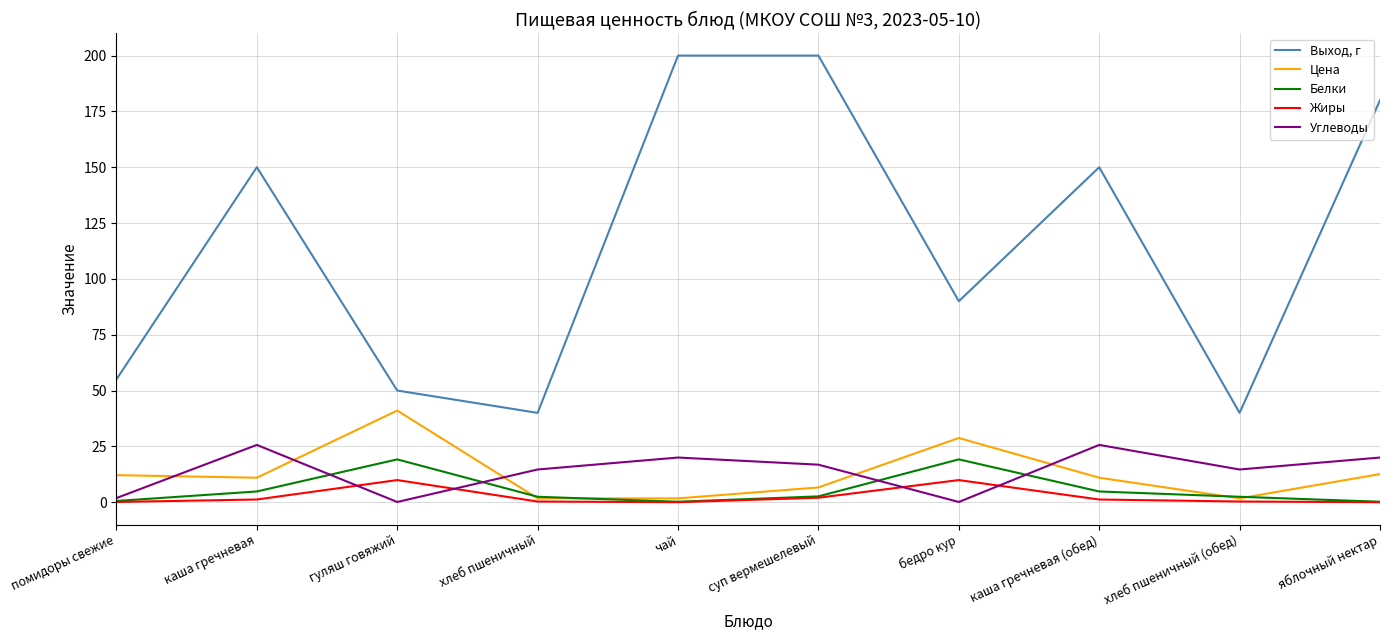

What is the greatest value displayed?

200.0